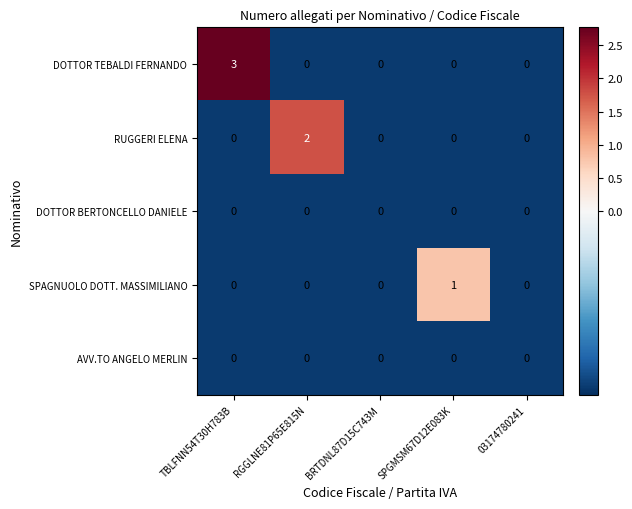

Which series has the widest spread of values?

DOTTOR TEBALDI FERNANDO